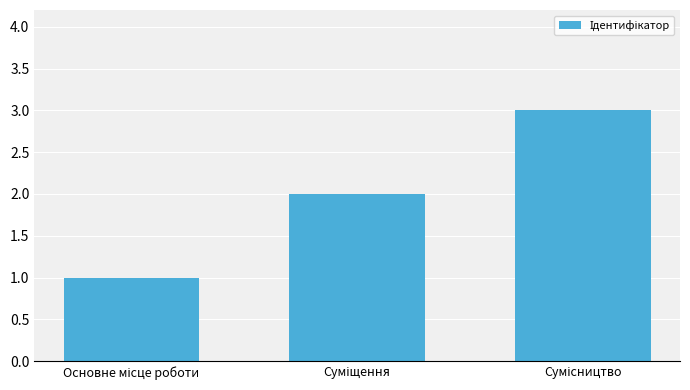

Reading left to right, list all the values displayed in this chart.

1	2	3